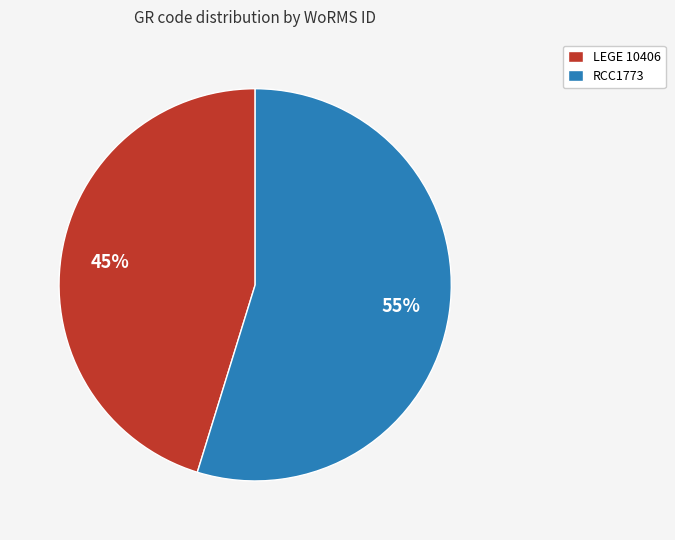

Is it true that LEGE 10406 is 54% of the pie?

False